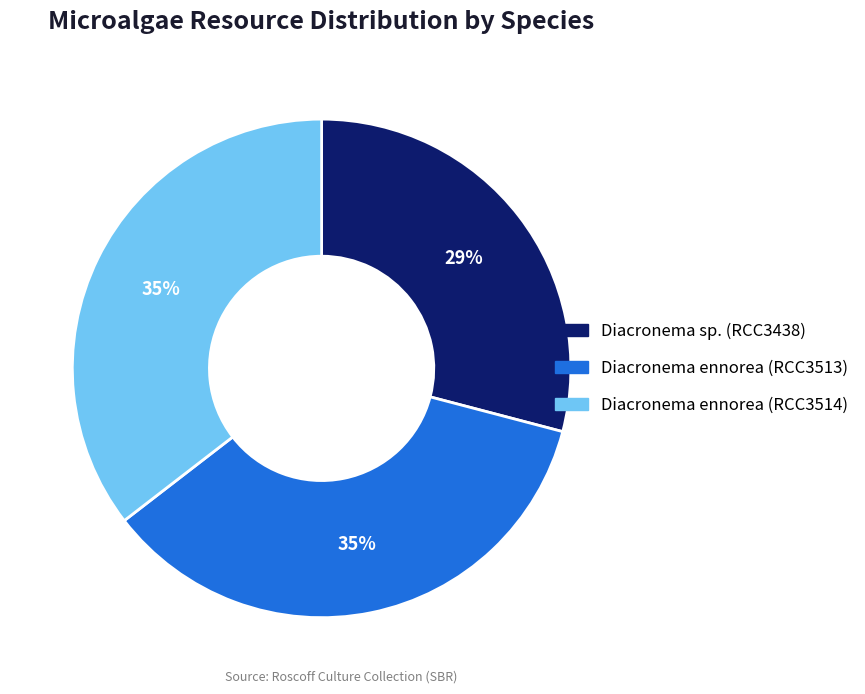

Does Diacronema ennorea (RCC3514) represent more than half of the total?

No